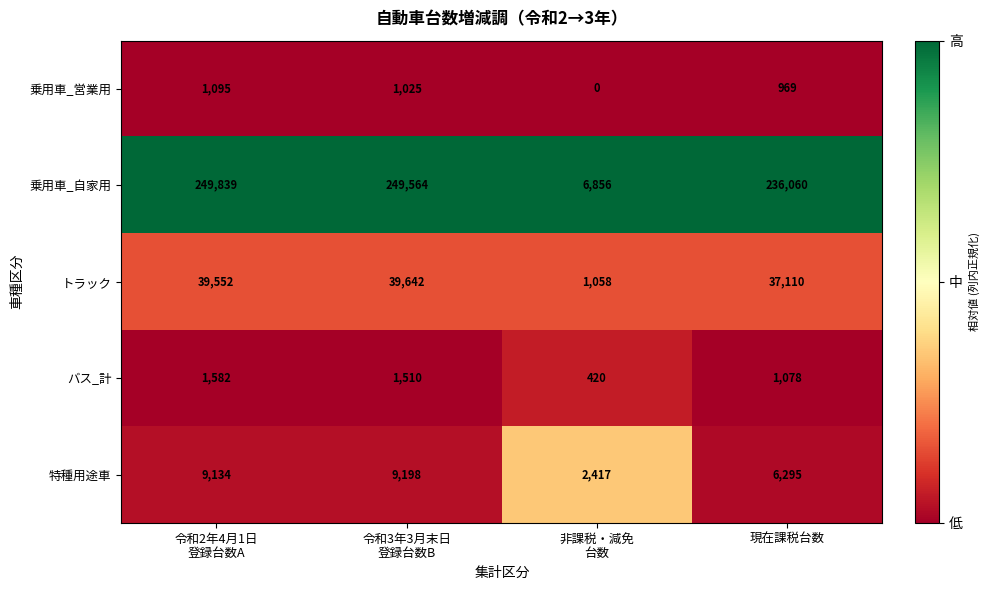

What is the maximum value shown in the chart?

249839